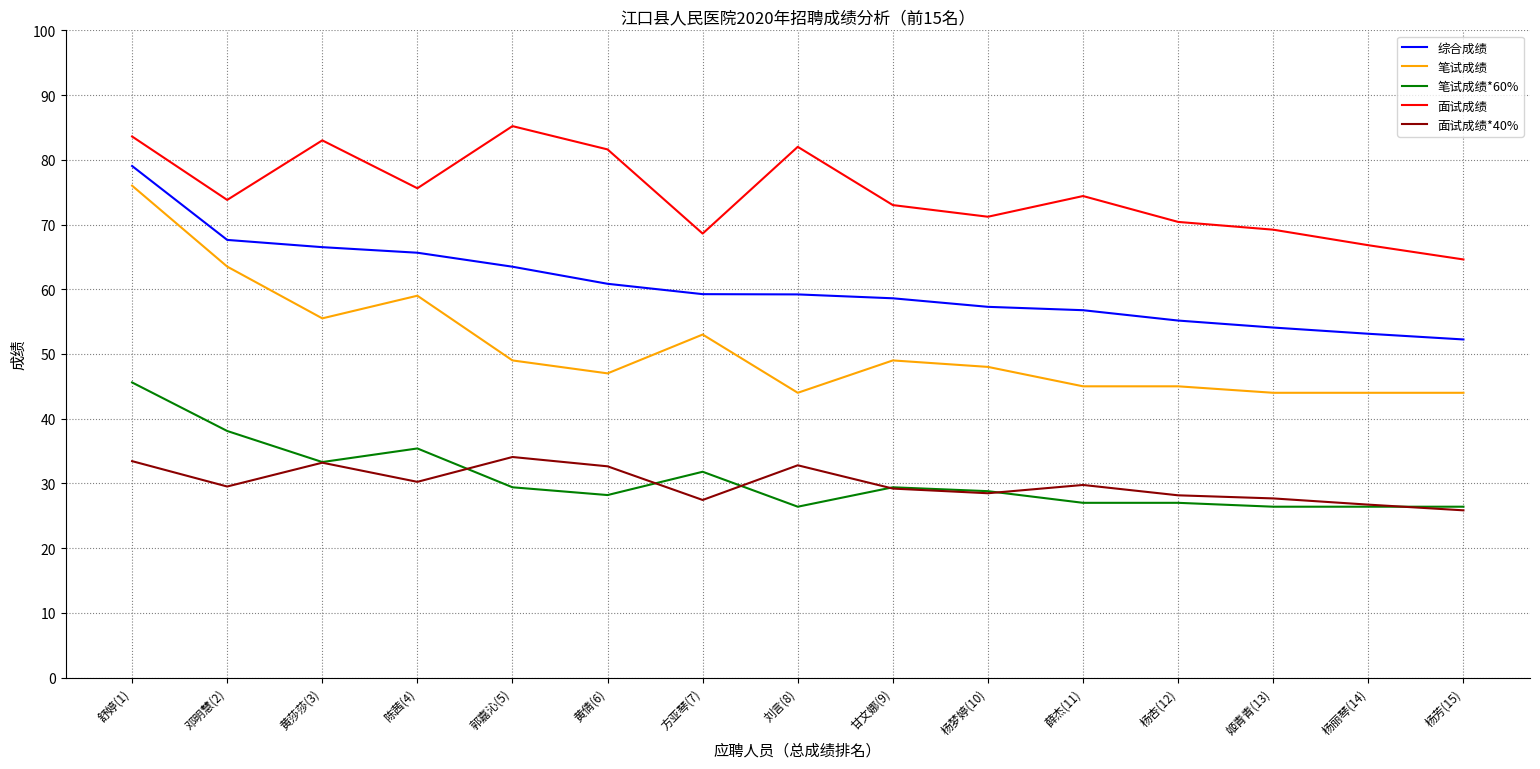

What are all the series names shown in the legend?

综合成绩, 笔试成绩, 笔试成绩*60%, 面试成绩, 面试成绩*40%